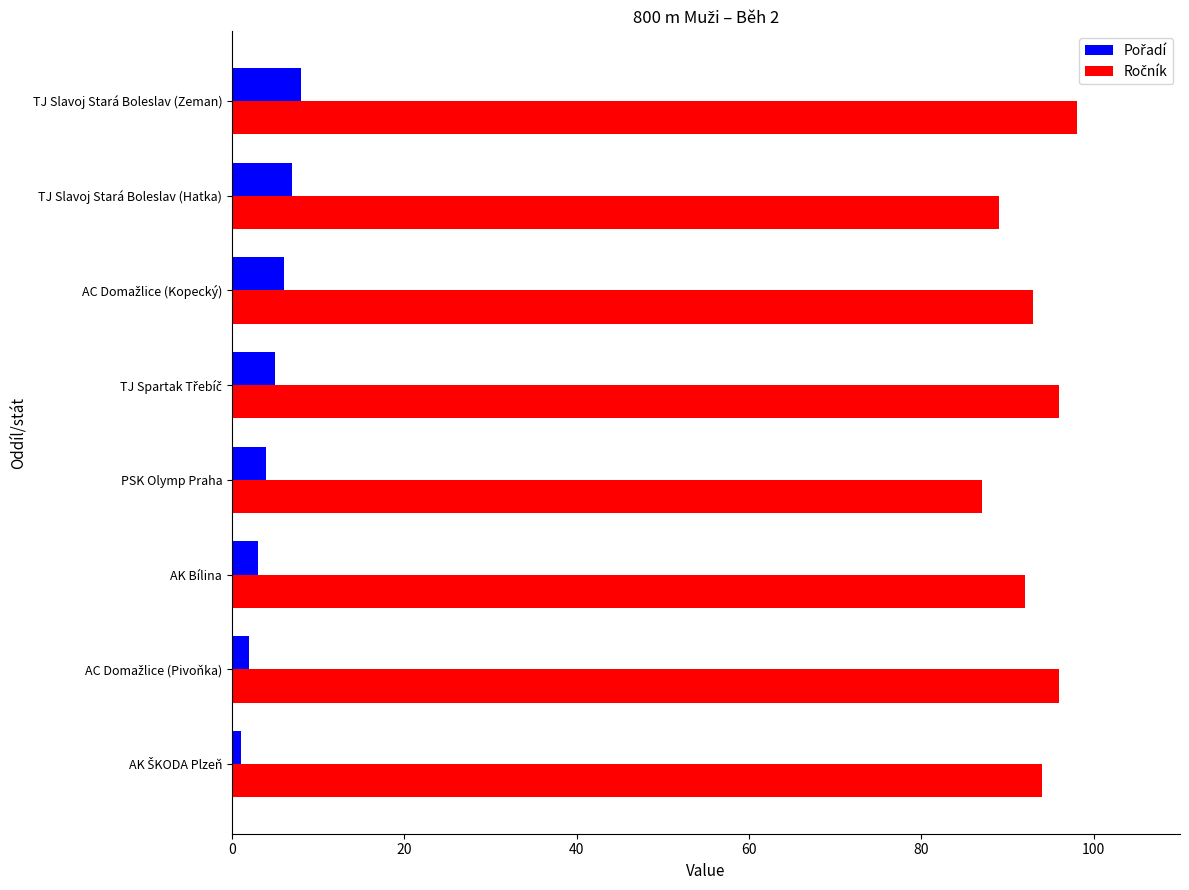

What is the greatest value displayed?

98